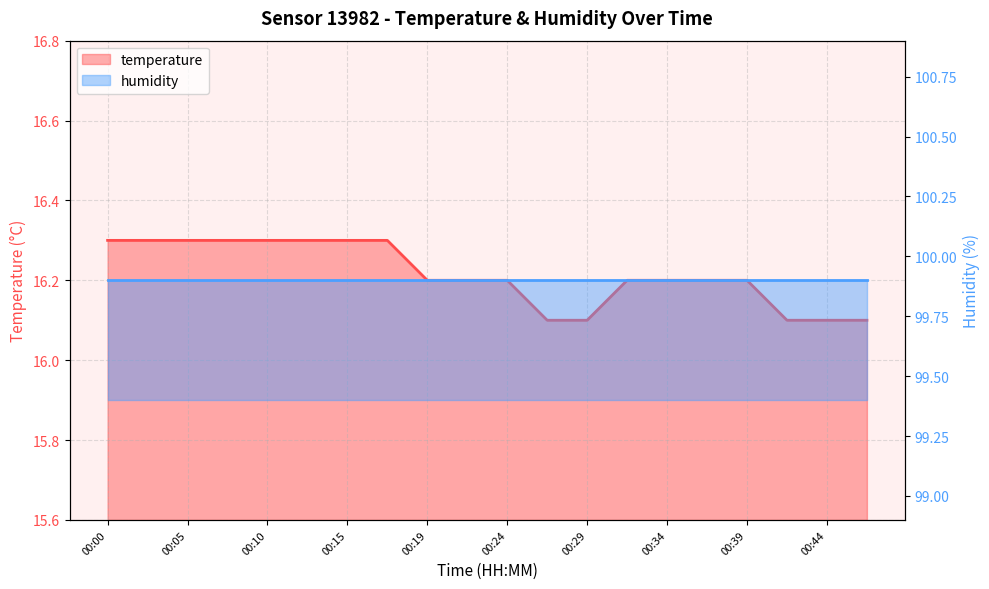

How many values are between 16 and 17?

20